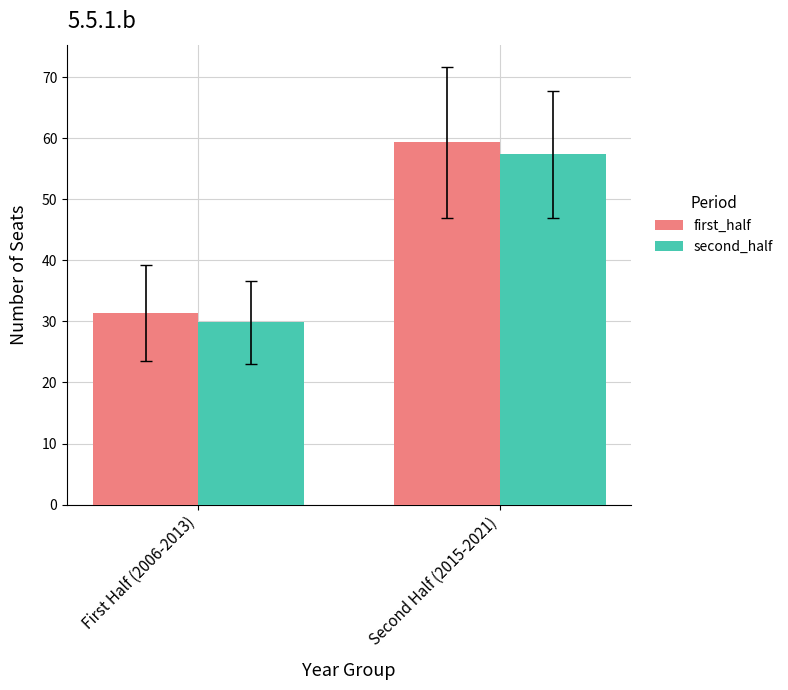

What is the difference between the maximum and minimum values in the second_half series?

27.5